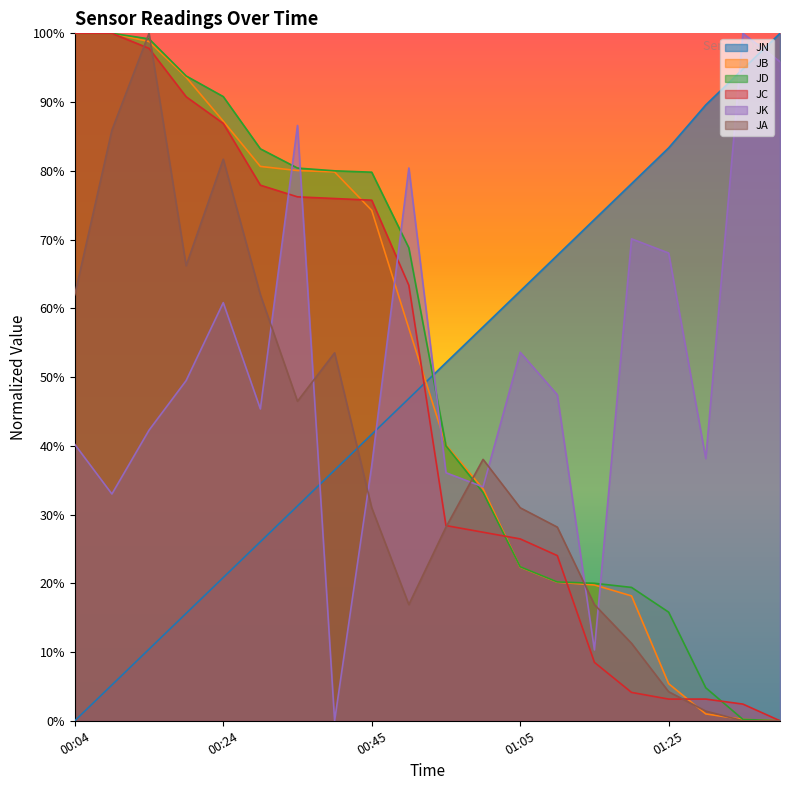

Reading left to right, transcribe all the data shown in this chart.

JN: 00:04=0.0	00:09=0.1	00:14=0.1	00:19=0.2	00:24=0.2	00:29=0.3	00:34=0.3	00:39=0.4	00:45=0.4	00:50=0.5	00:55=0.5	01:00=0.6	01:05=0.6	01:10=0.7	01:15=0.7	01:20=0.8	01:25=0.8	01:30=0.9	01:35=0.9	01:40=1.0
JB: 00:04=1.0	00:09=1.0	00:14=1.0	00:19=0.9	00:24=0.9	00:29=0.8	00:34=0.8	00:39=0.8	00:45=0.7	00:50=0.6	00:55=0.4	01:00=0.3	01:05=0.2	01:10=0.2	01:15=0.2	01:20=0.2	01:25=0.1	01:30=0.0	01:35=0.0	01:40=0.0
JD: 00:04=1.0	00:09=1.0	00:14=1.0	00:19=0.9	00:24=0.9	00:29=0.8	00:34=0.8	00:39=0.8	00:45=0.8	00:50=0.7	00:55=0.4	01:00=0.3	01:05=0.2	01:10=0.2	01:15=0.2	01:20=0.2	01:25=0.2	01:30=0.0	01:35=0.0	01:40=0.0
JC: 00:04=1.0	00:09=1.0	00:14=1.0	00:19=0.9	00:24=0.9	00:29=0.8	00:34=0.8	00:39=0.8	00:45=0.8	00:50=0.6	00:55=0.3	01:00=0.3	01:05=0.3	01:10=0.2	01:15=0.1	01:20=0.0	01:25=0.0	01:30=0.0	01:35=0.0	01:40=0.0
JK: 00:04=0.4	00:09=0.3	00:14=0.4	00:19=0.5	00:24=0.6	00:29=0.5	00:34=0.9	00:39=0.0	00:45=0.4	00:50=0.8	00:55=0.4	01:00=0.3	01:05=0.5	01:10=0.5	01:15=0.1	01:20=0.7	01:25=0.7	01:30=0.4	01:35=1.0	01:40=1.0
JA: 00:04=0.6	00:09=0.9	00:14=1.0	00:19=0.7	00:24=0.8	00:29=0.6	00:34=0.5	00:39=0.5	00:45=0.3	00:50=0.2	00:55=0.3	01:00=0.4	01:05=0.3	01:10=0.3	01:15=0.2	01:20=0.1	01:25=0.0	01:30=0.0	01:35=0.0	01:40=0.0